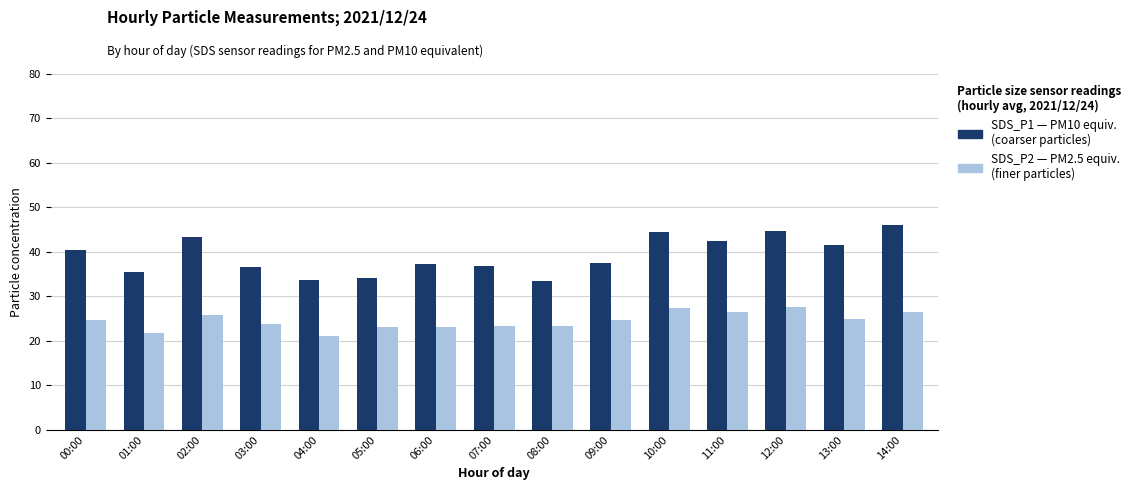

What is the total value across all series at 07:00?

60.2